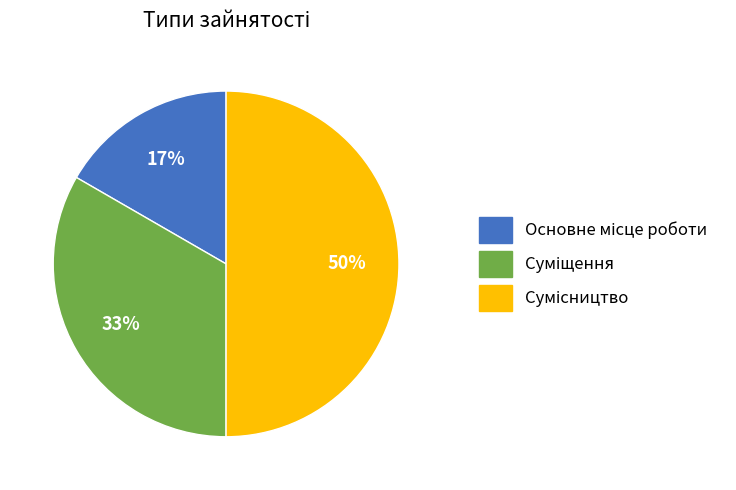

To the nearest percent, what is the average slice percentage?

33%